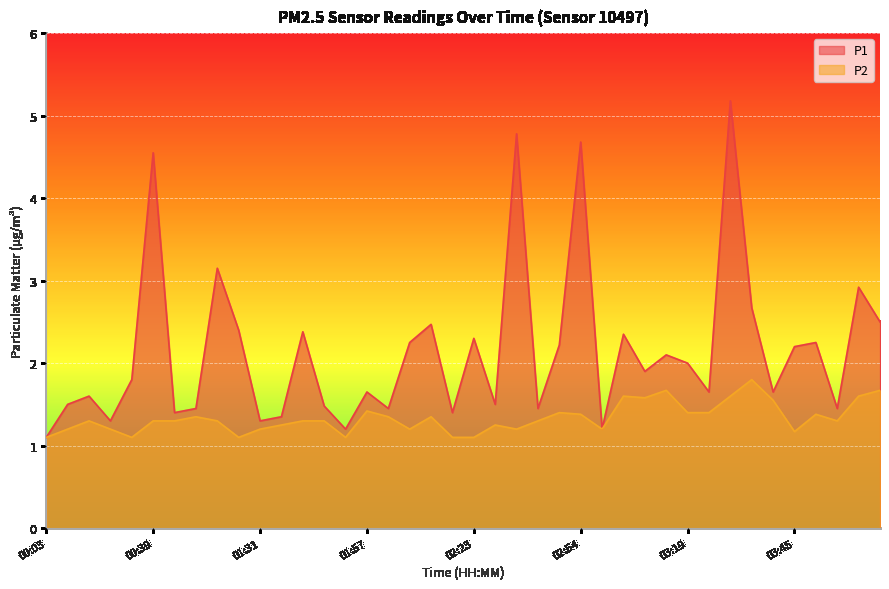

What is the minimum value for P2?

1.1